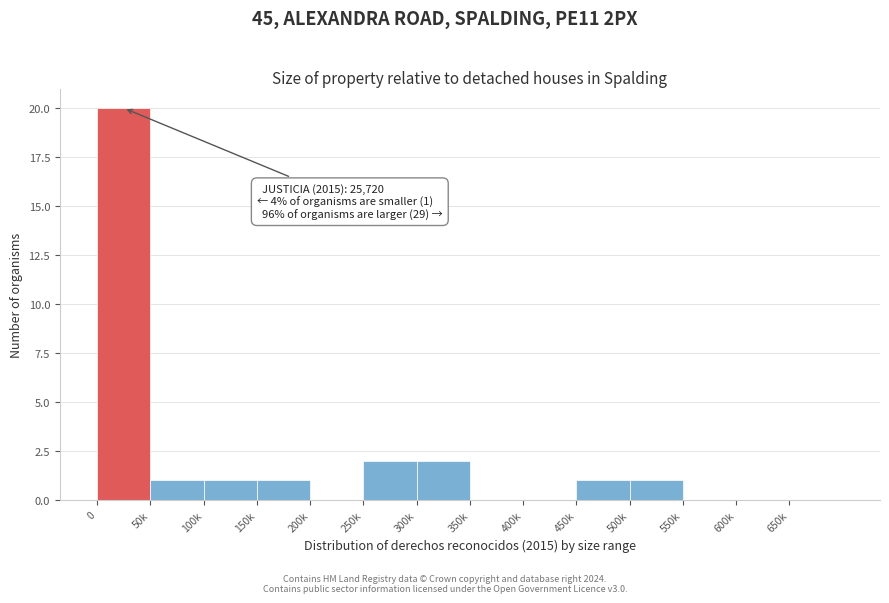

Reading right to left, list all the values displayed in this chart.

650k=0	600k=0	550k=0	500k=1	450k=1	400k=0	350k=0	300k=2	250k=2	200k=0	150k=1	100k=1	50k=1	0=20